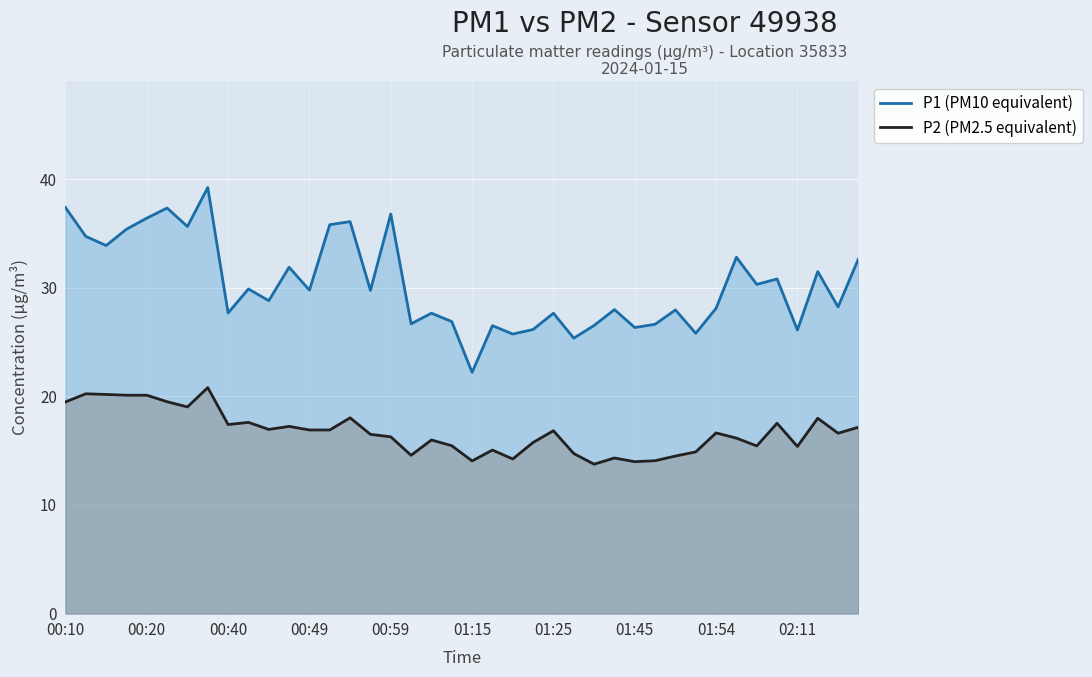

What is the highest value of the P2 (PM2.5 equivalent) series?

20.8